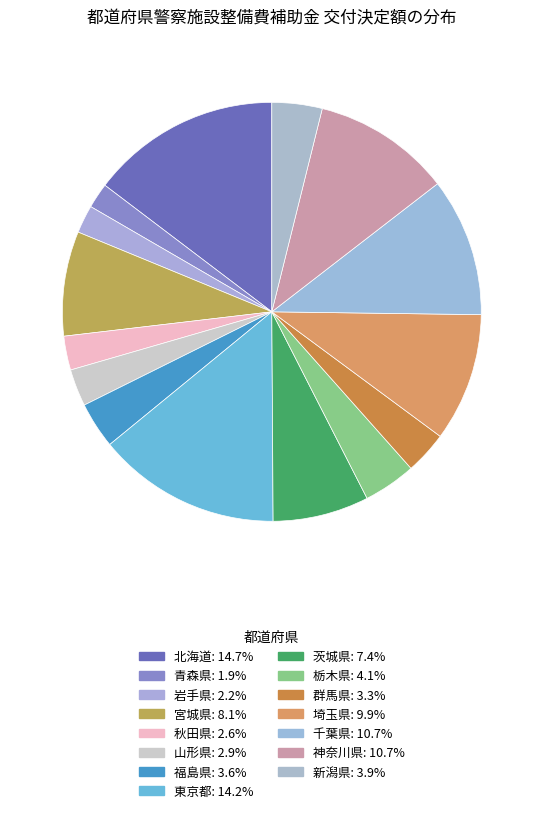

Does 秋田県 represent more than half of the total?

No